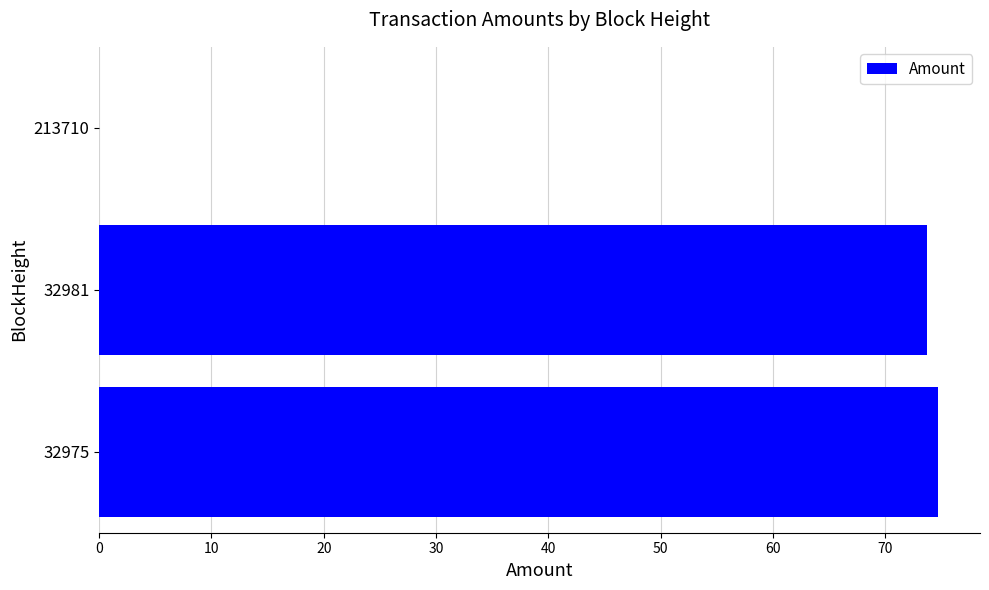

What is the greatest value displayed?

74.7